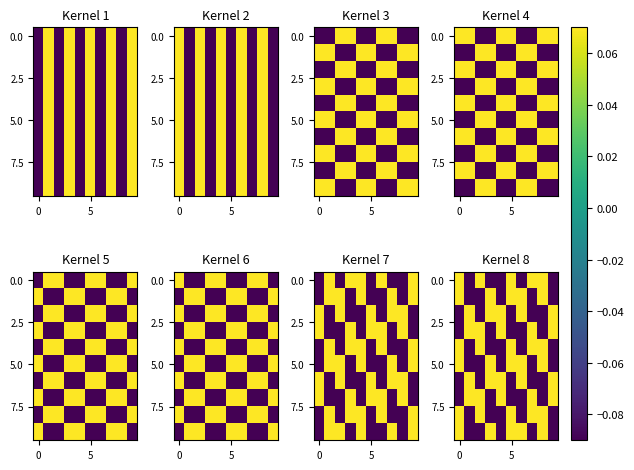

What is the greatest value displayed?

0.1